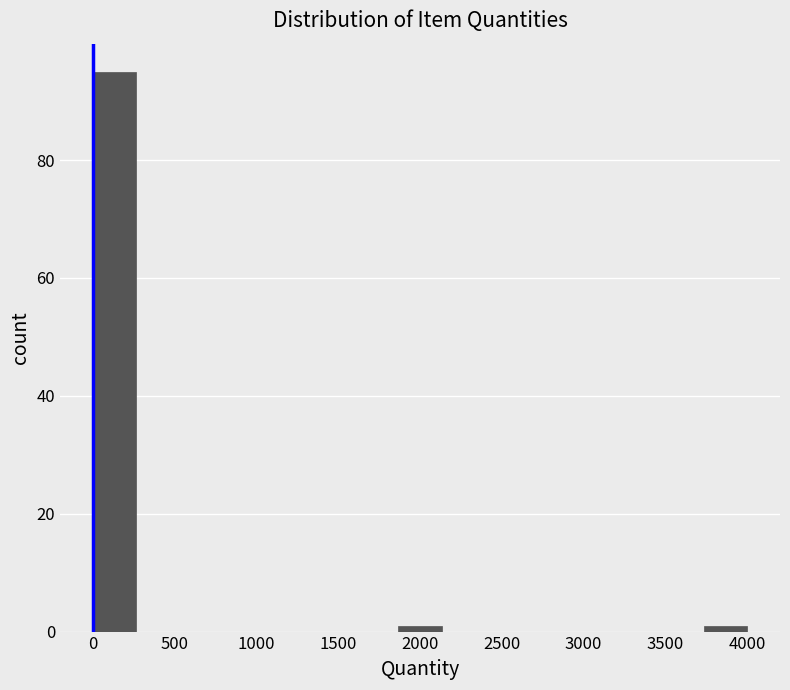

How tall is the bar that spans 0 to 250 on the x-axis? Neither the bar edges nor the heights are printed on the chart, so give them approximately, as read against the axes.

96